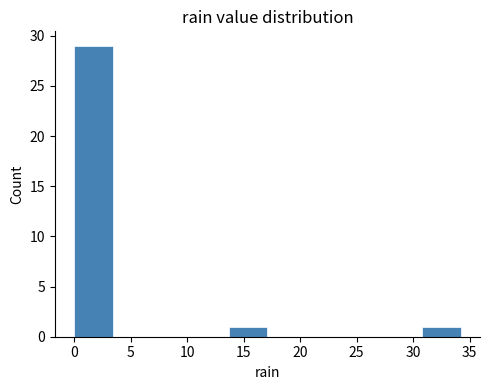

Reading left to right, list every bar in this chart as the range it spans on the x-axis followed by its height. Neither the bar edges nor the heights are printed on the chart, so give them approximately, as read against the axes.

0.0 to 3.5: 29
3.5 to 7.0: 0
7.0 to 10.5: 0
10.5 to 13.5: 0
13.5 to 17.0: 1
17.0 to 20.5: 0
20.5 to 24.0: 0
24.0 to 27.5: 0
27.5 to 31.0: 0
31.0 to 34.0: 1